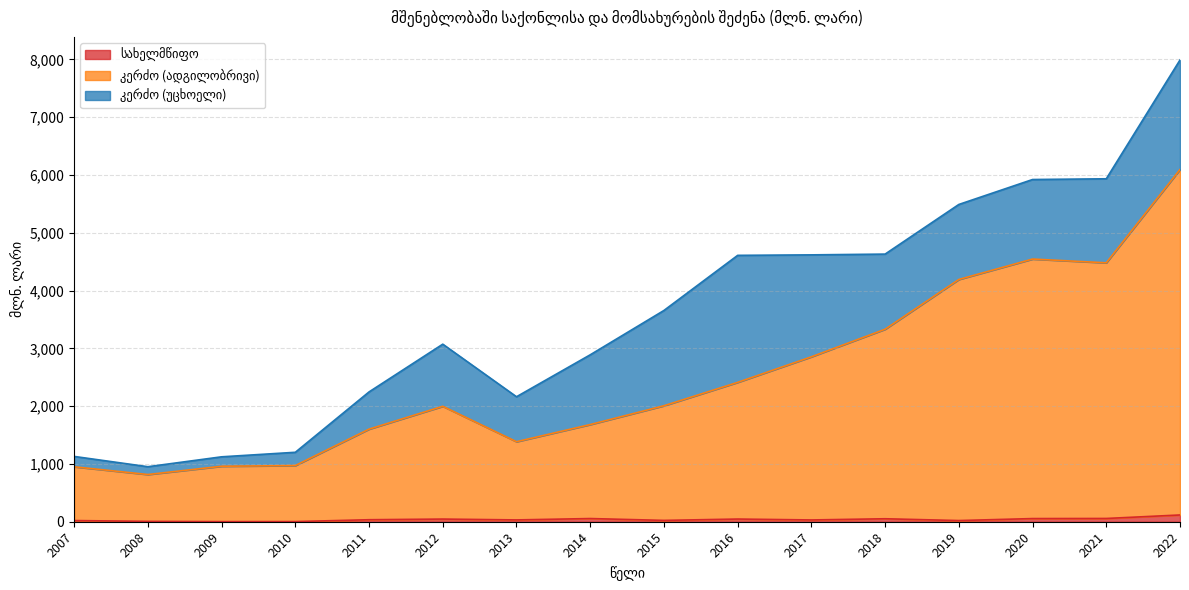

At which label does სახელმწიფო first exceed 34?

2011